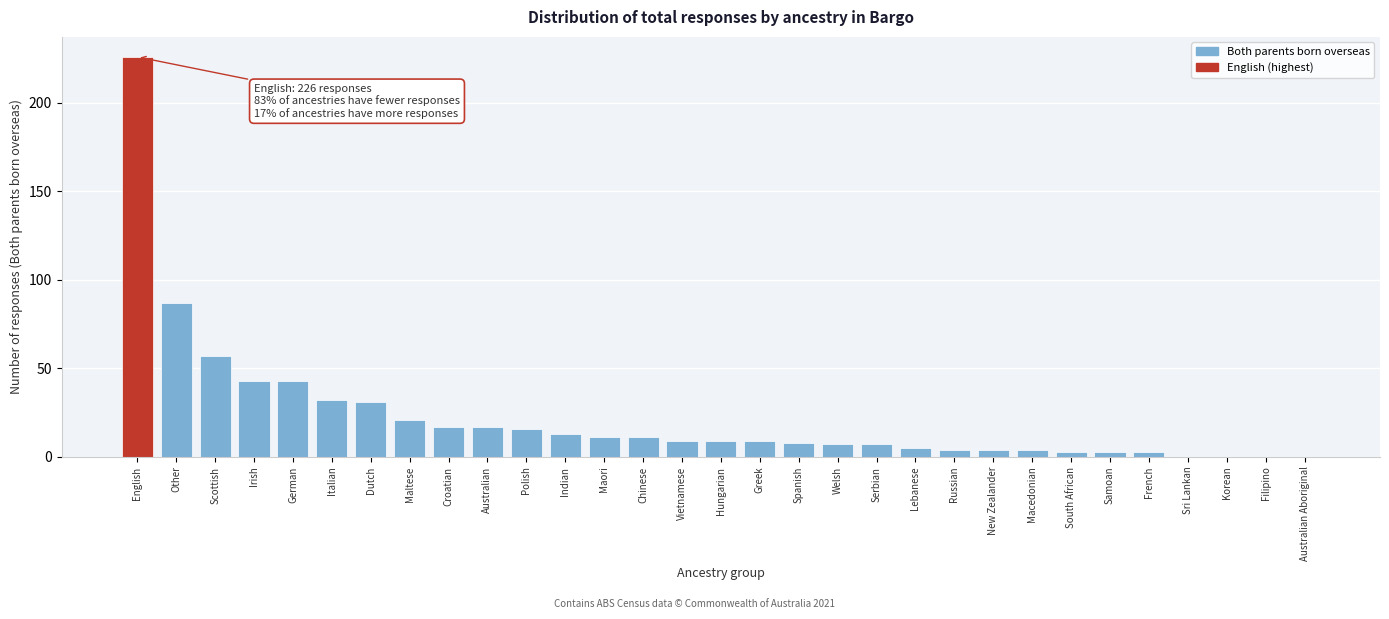

The chart shows a value of 0 at Korean. True or false?

True